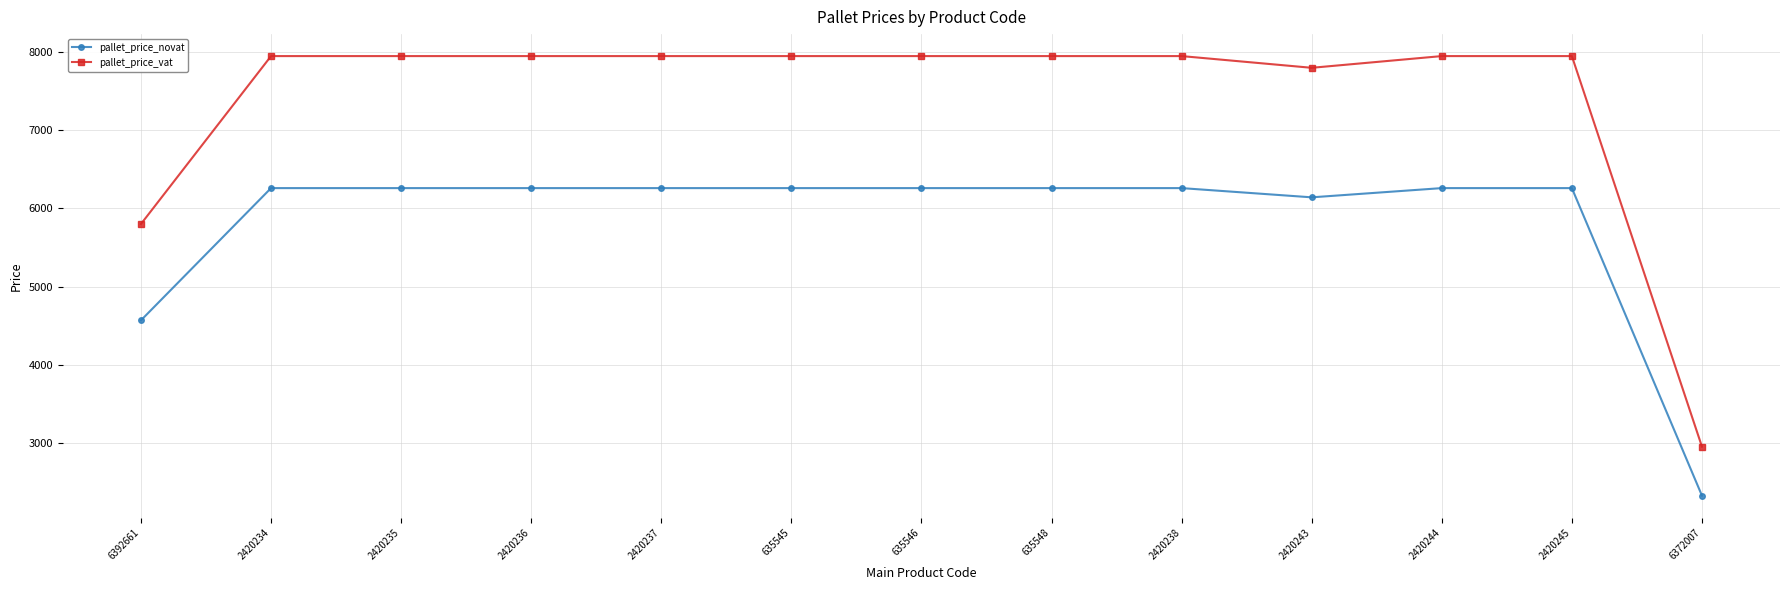

What is the spread (max minus min) of values at 2420243?

1658.3